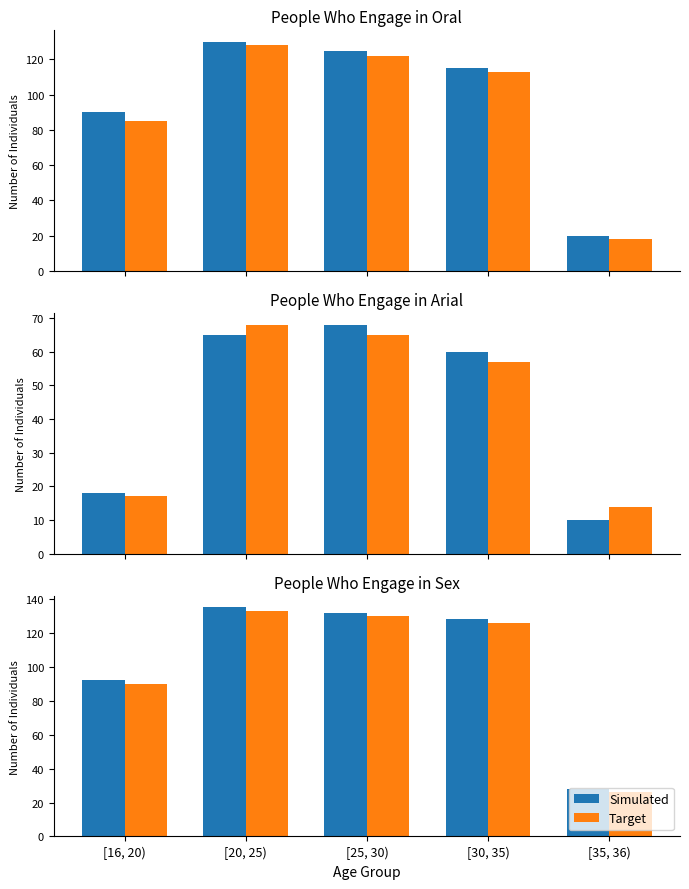

What is the highest value of the Simulated series?

135